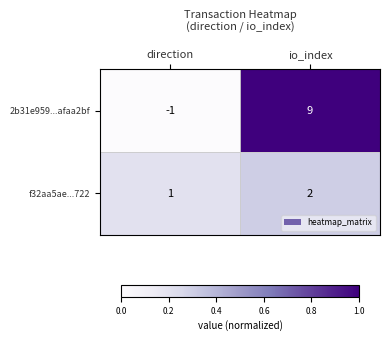

What is the highest value of the 2b31e959...afaa2bf series?

9